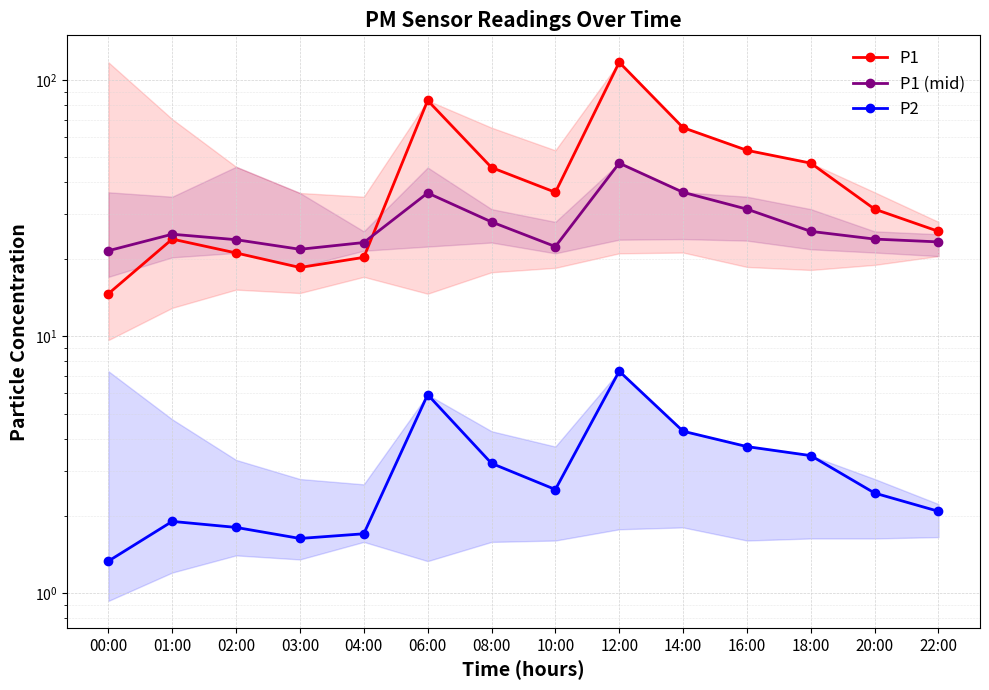

Is this an area chart (filled region under the line)?

No